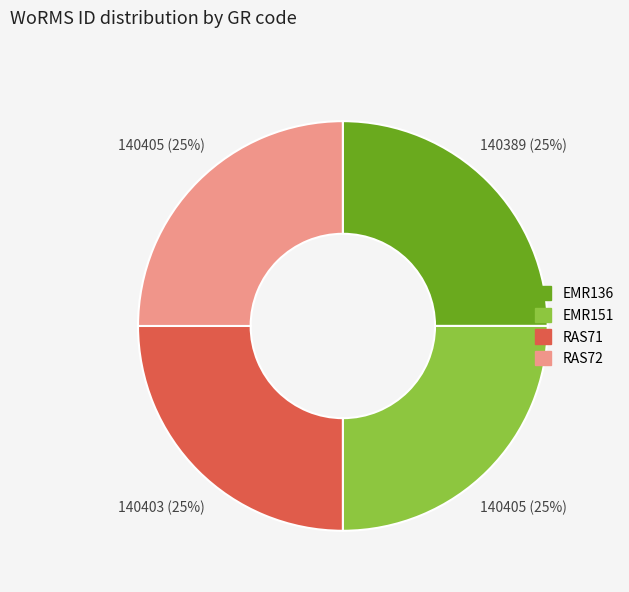

What percentage is the RAS72 slice, to the nearest percent?

25%